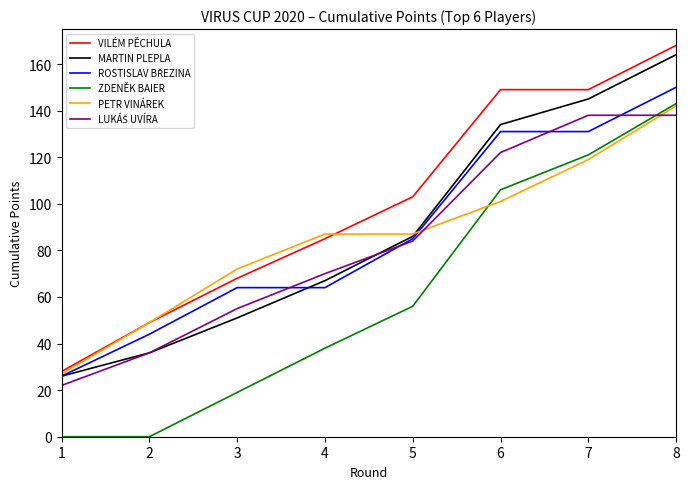

True or false: ZDENĚK BAIER and MARTIN PLEPLA cross at least once.

False